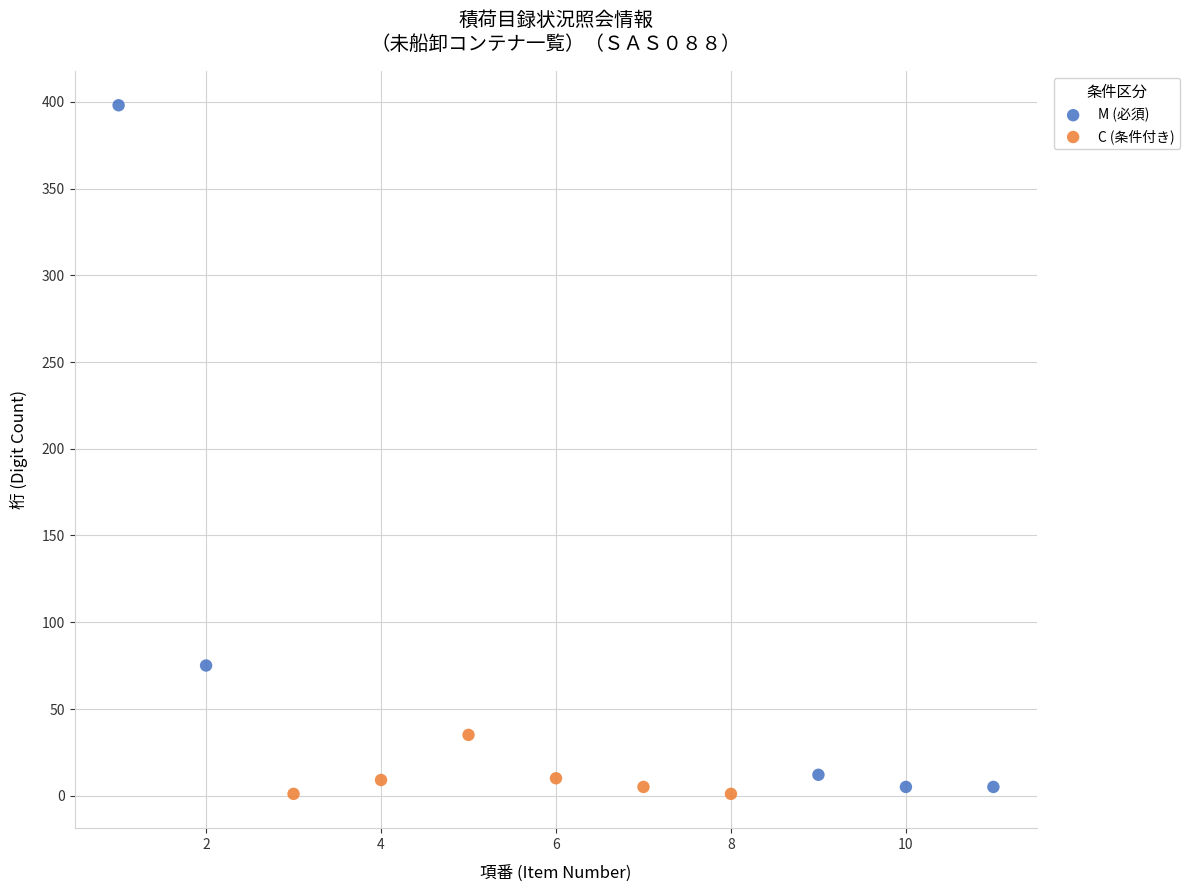

Which series has the widest spread of Y values?

M (必須)